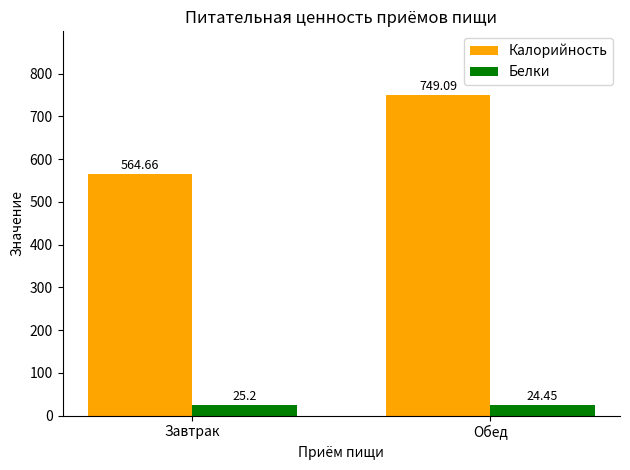

Is it true that Белки equals 24.4 at Обед?

True